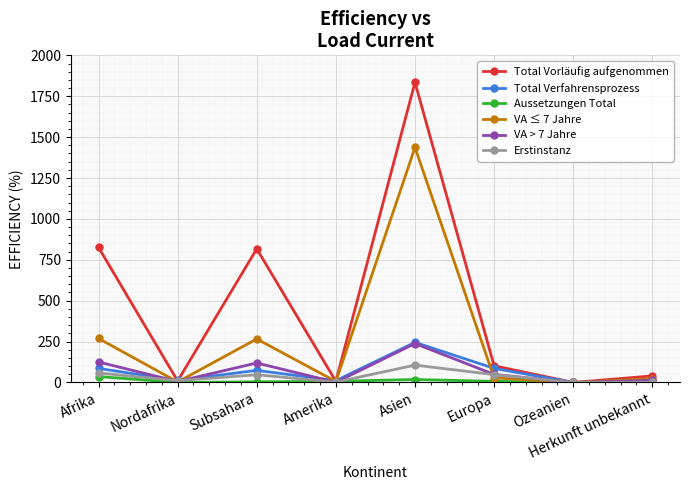

True or false: Aussetzungen Total has more than 0 interior local peaks.

True